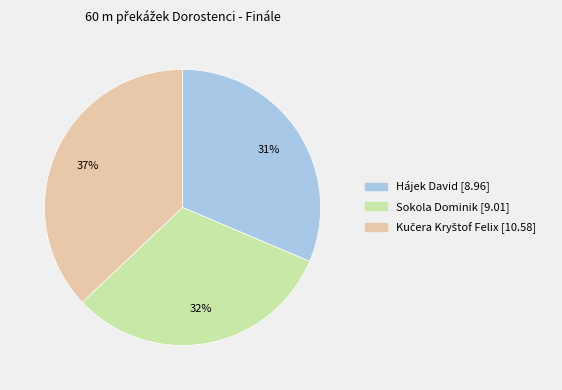

To the nearest percent, what is the average slice percentage?

33%